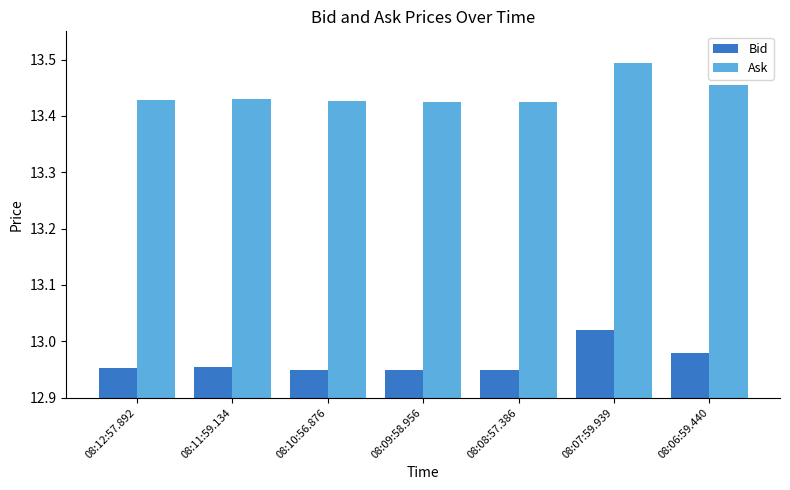

Which series has the largest total across all categories?

Ask